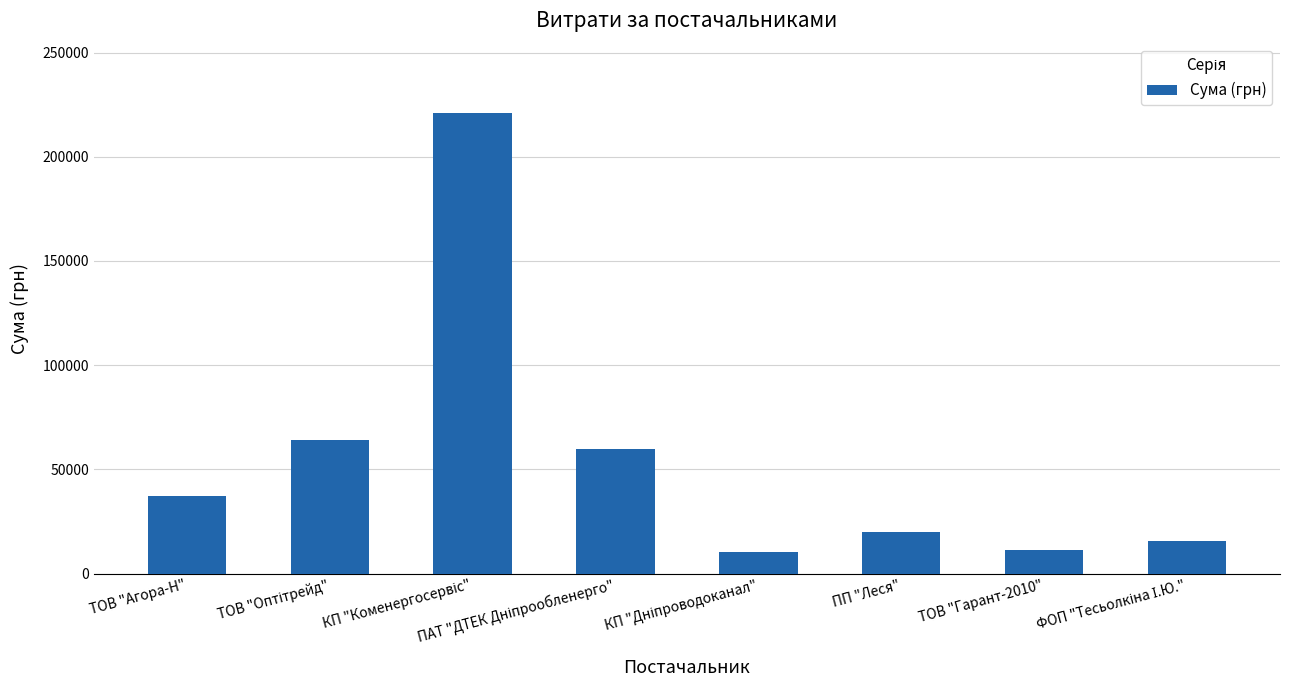

What is the smallest value displayed?

10090.6